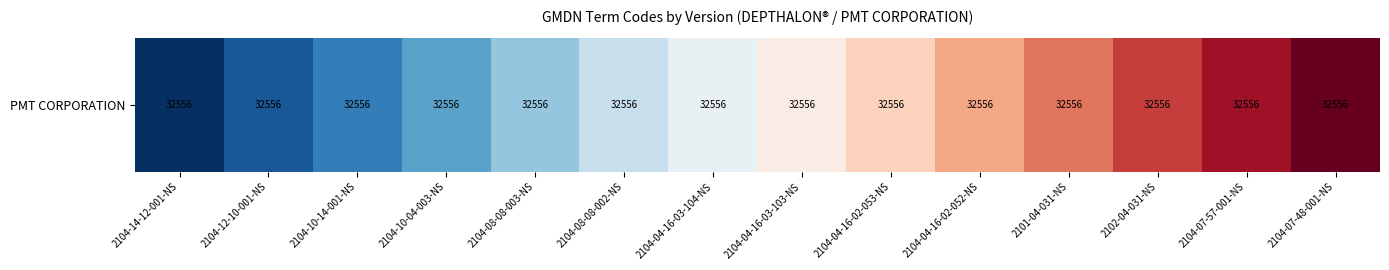

How many values are below 7?

7